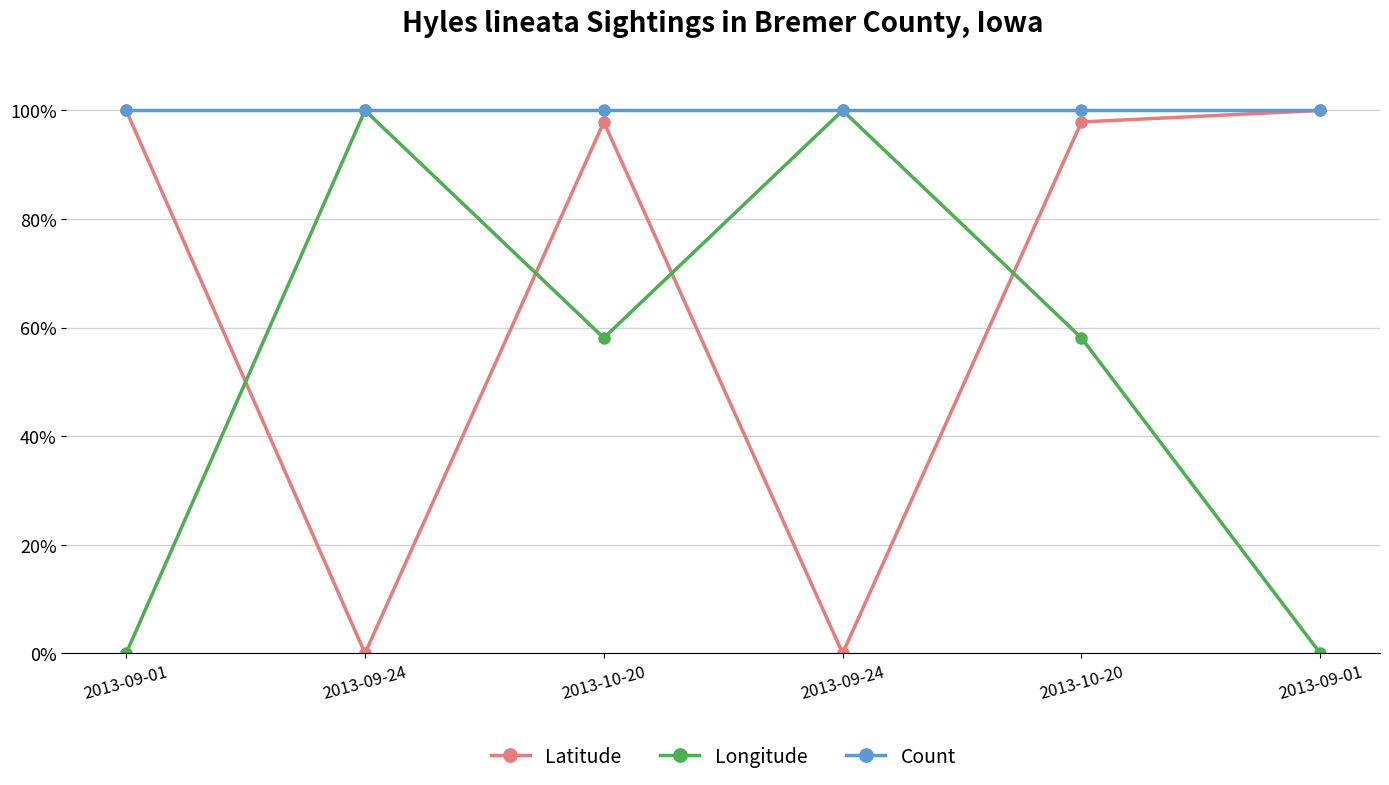

At which label is Longitude closest to 0?

2013-09-01